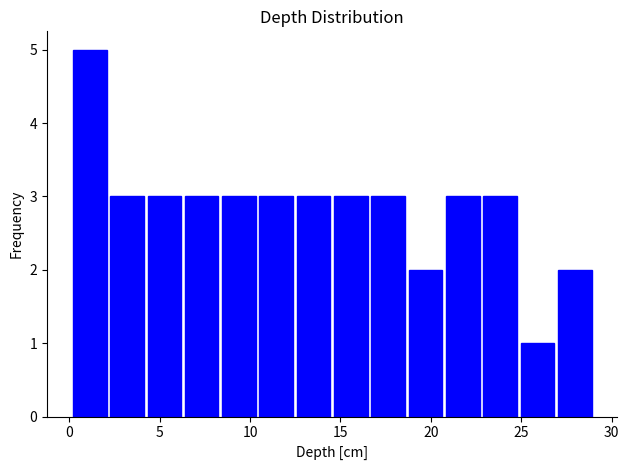

Reading left to right, transcribe this chart: for each bar, give the range it covers on the x-axis and its height. Neither the bar edges nor the heights are printed on the chart, so give them approximately, as read against the axes.

0.0 to 2.0: 5
2.0 to 4.0: 3
4.0 to 6.5: 3
6.5 to 8.5: 3
8.5 to 10.5: 3
10.5 to 12.5: 3
12.5 to 14.5: 3
14.5 to 16.5: 3
16.5 to 18.5: 3
18.5 to 20.5: 2
20.5 to 23.0: 3
23.0 to 25.0: 3
25.0 to 27.0: 1
27.0 to 29.0: 2